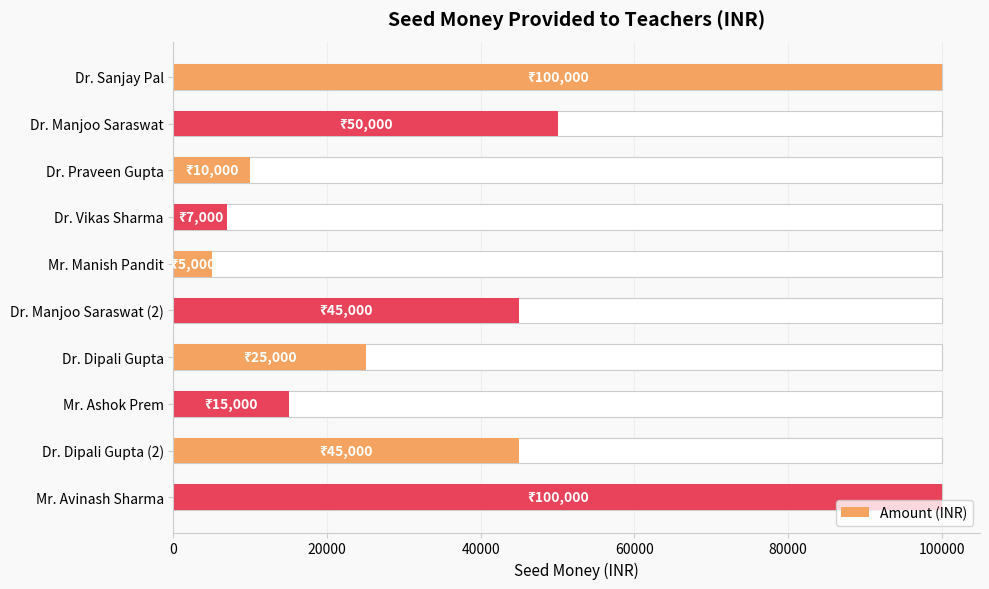

How many bars are there in total?

10